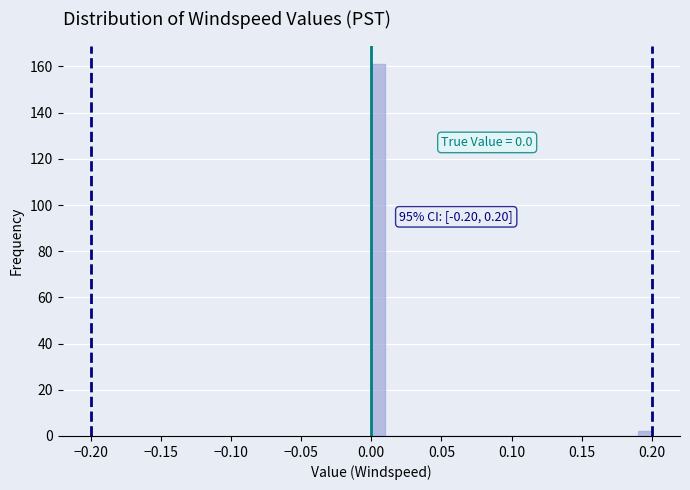

Around what value on the x-axis is the tallest bar? Give the approximate position of its centre, as read against the axis.

0.005